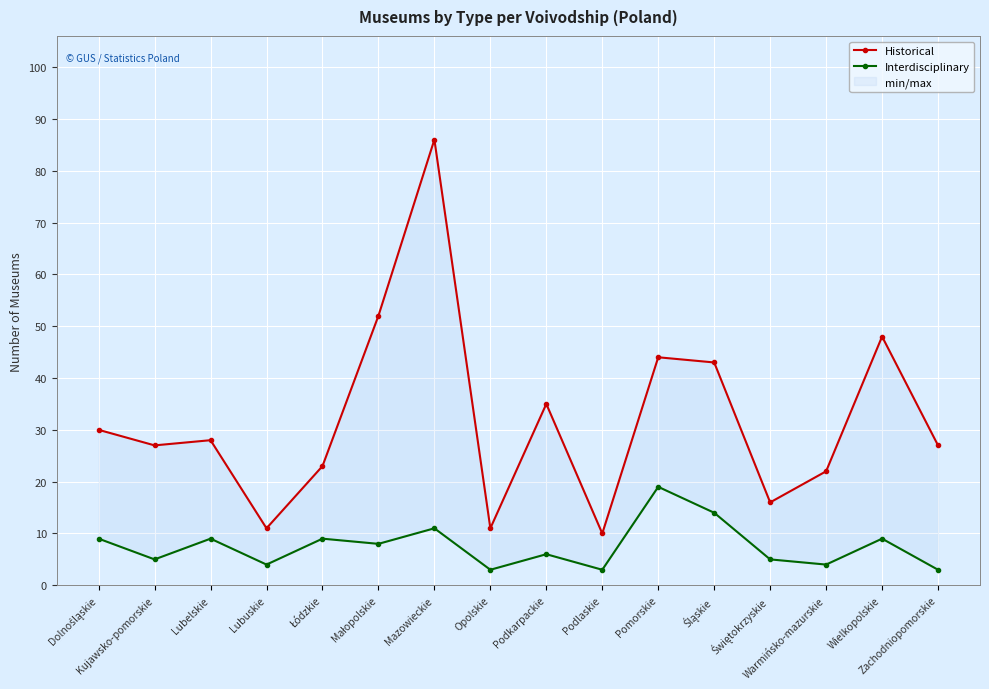

Which series has the largest range (max minus min)?

Historical